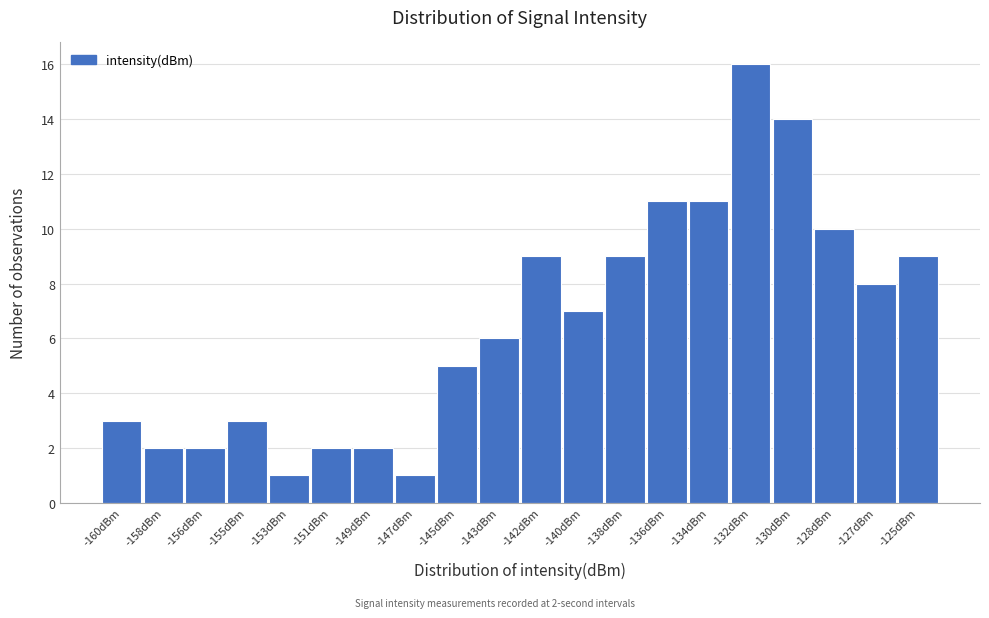

Reading left to right, list all the values displayed in this chart.

3	2	2	3	1	2	2	1	5	6	9	7	9	11	11	16	14	10	8	9